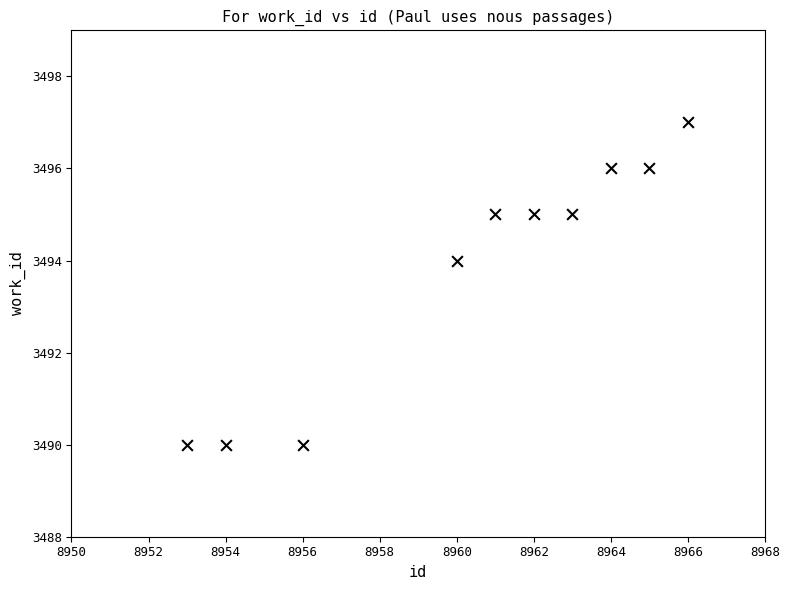

What is the range of X values (max minus min)?

13